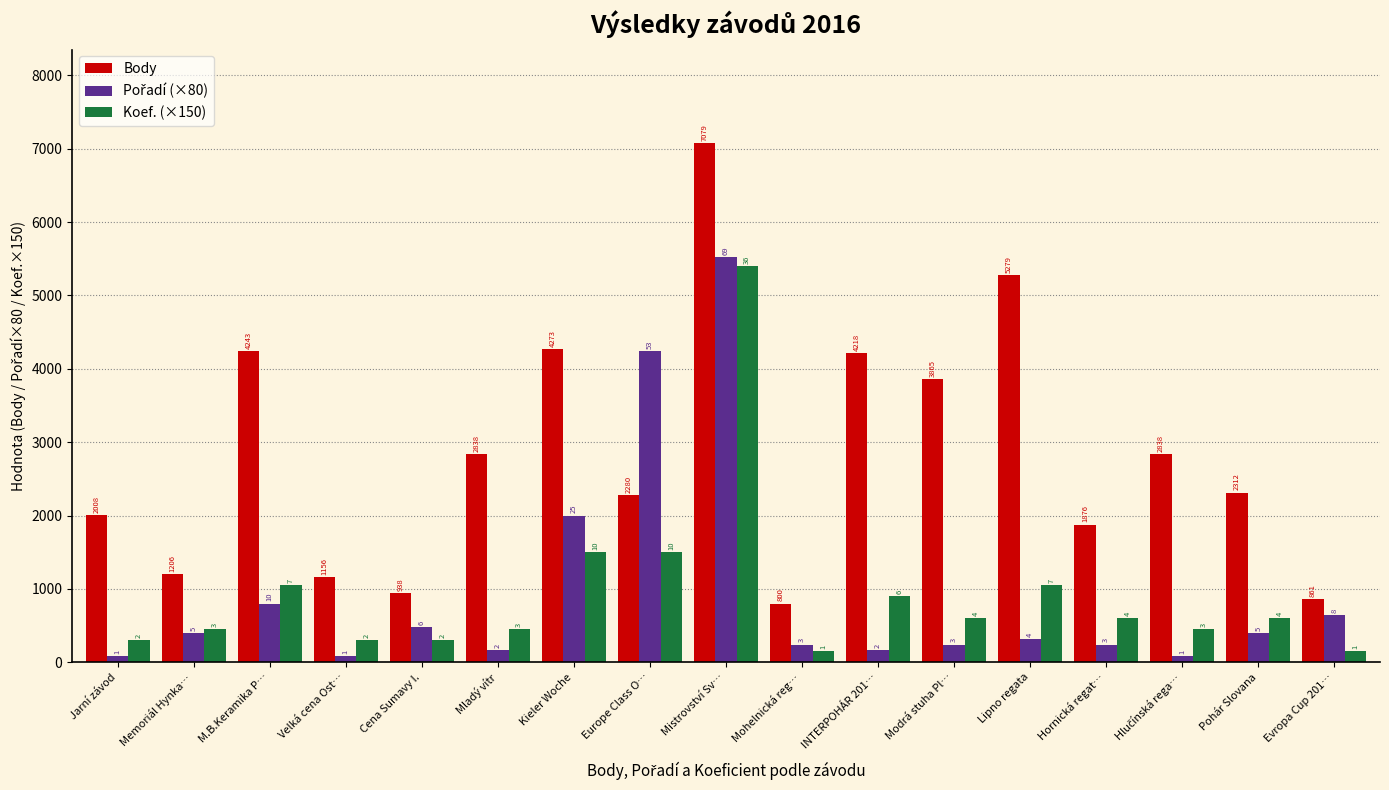

Are the bars grouped side by side (vs. stacked)?

Yes